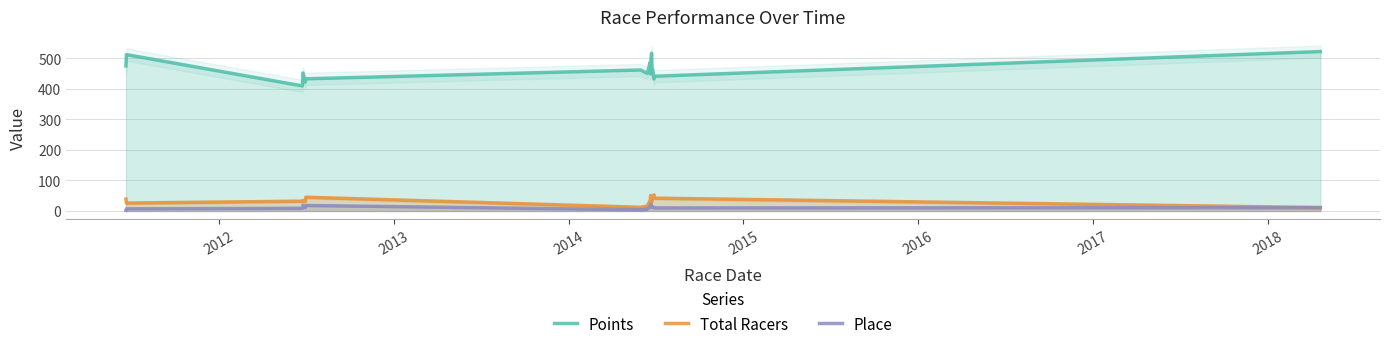

Does the chart have visible grid lines?

Yes